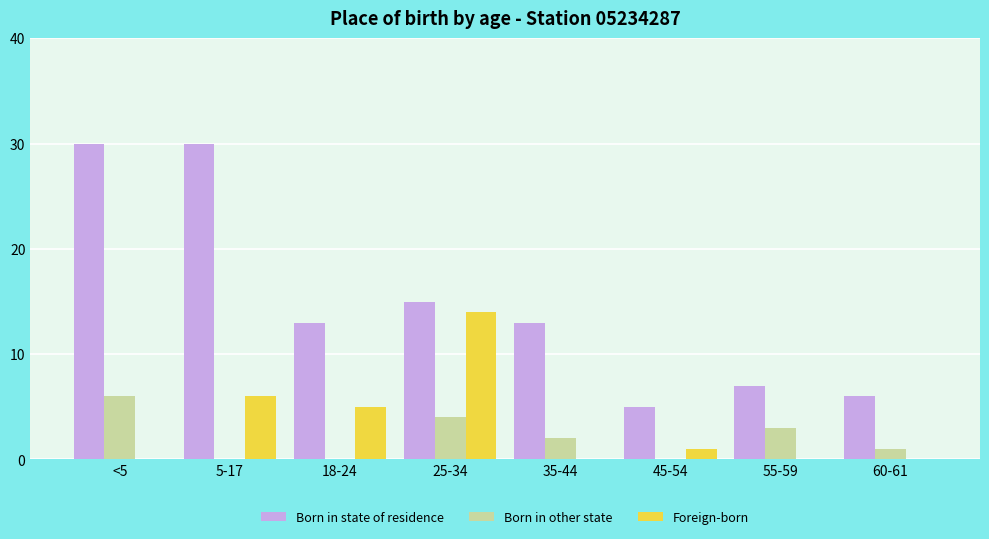

Between 25-34 and 35-44, which series saw the biggest shift?

Foreign-born